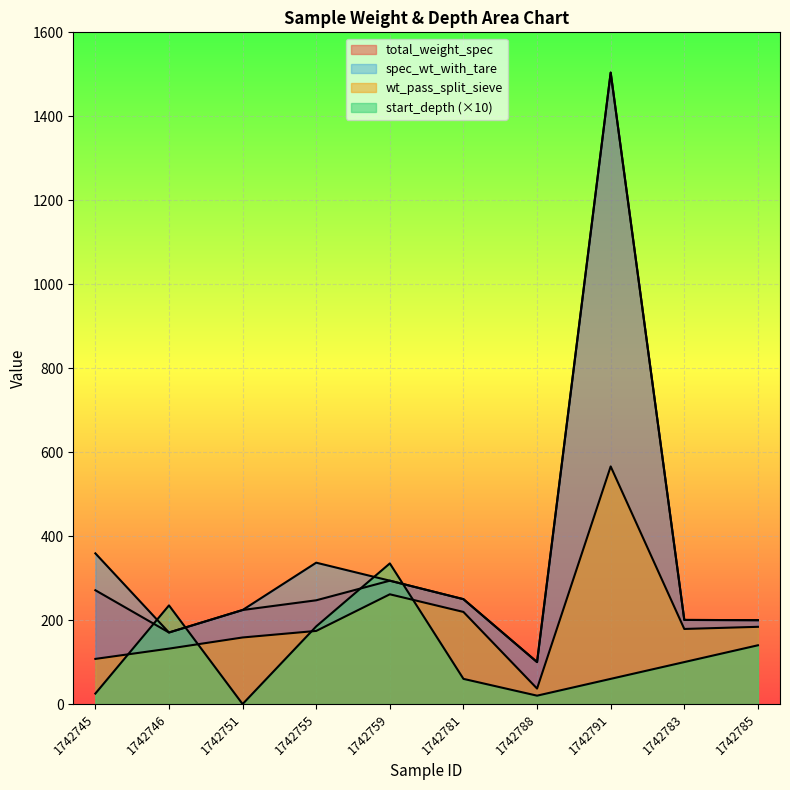

Which label corresponds to the largest value in the chart?

1742791